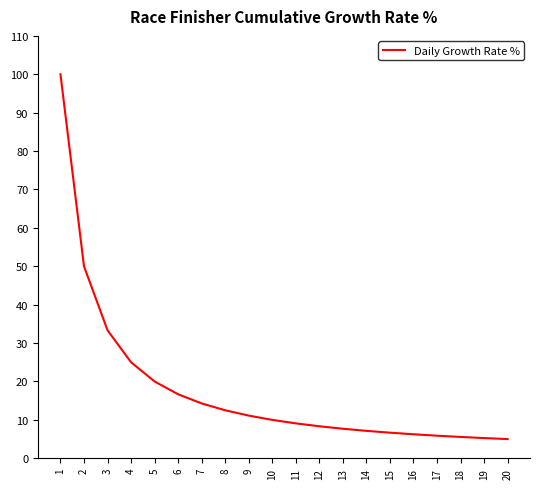

What is the approximate value at 11?

9.1